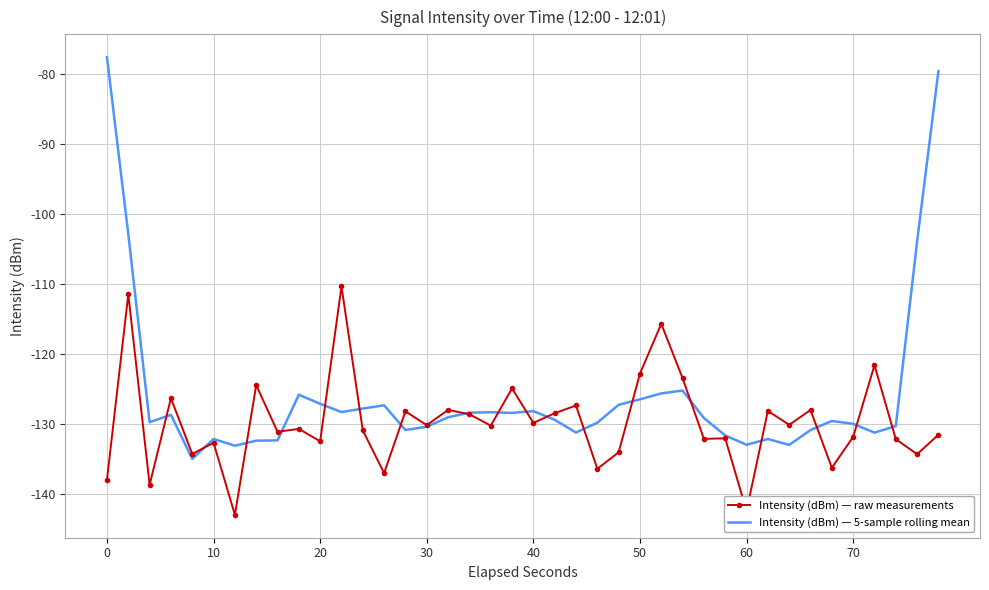

Which series has the largest range (max minus min)?

Intensity (dBm) — 5-sample rolling mean